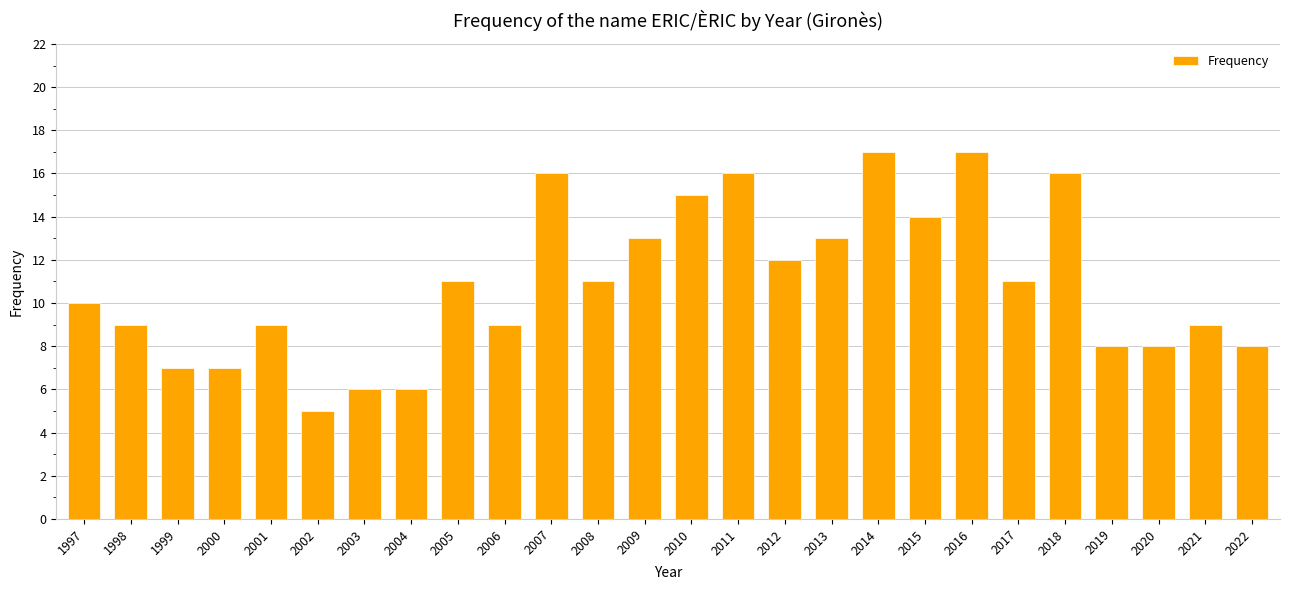

Which category has the lowest value across all series?

2002